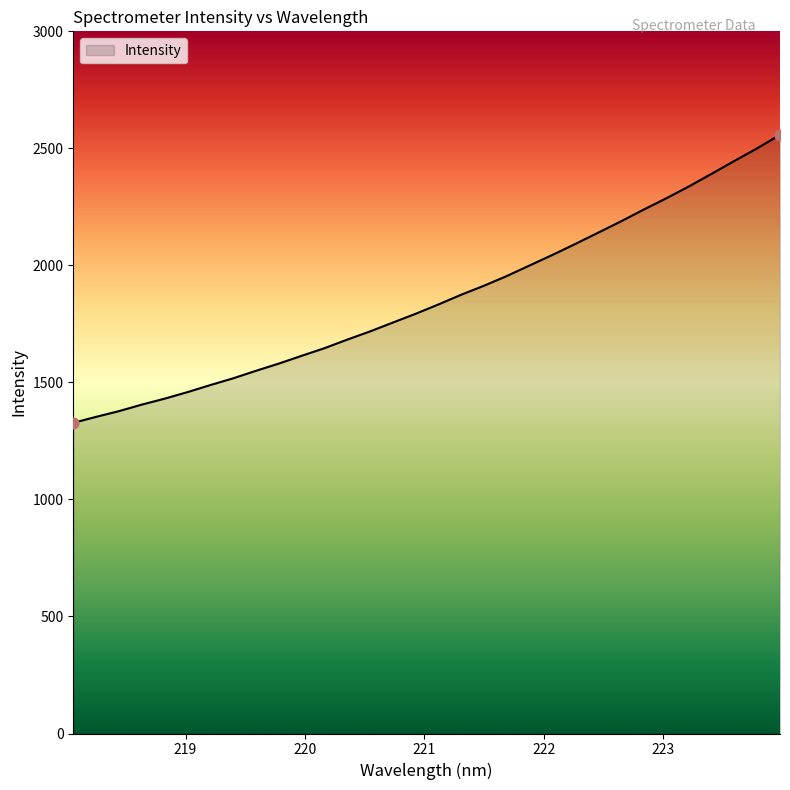

What is the difference between the maximum and minimum values?

1230.8